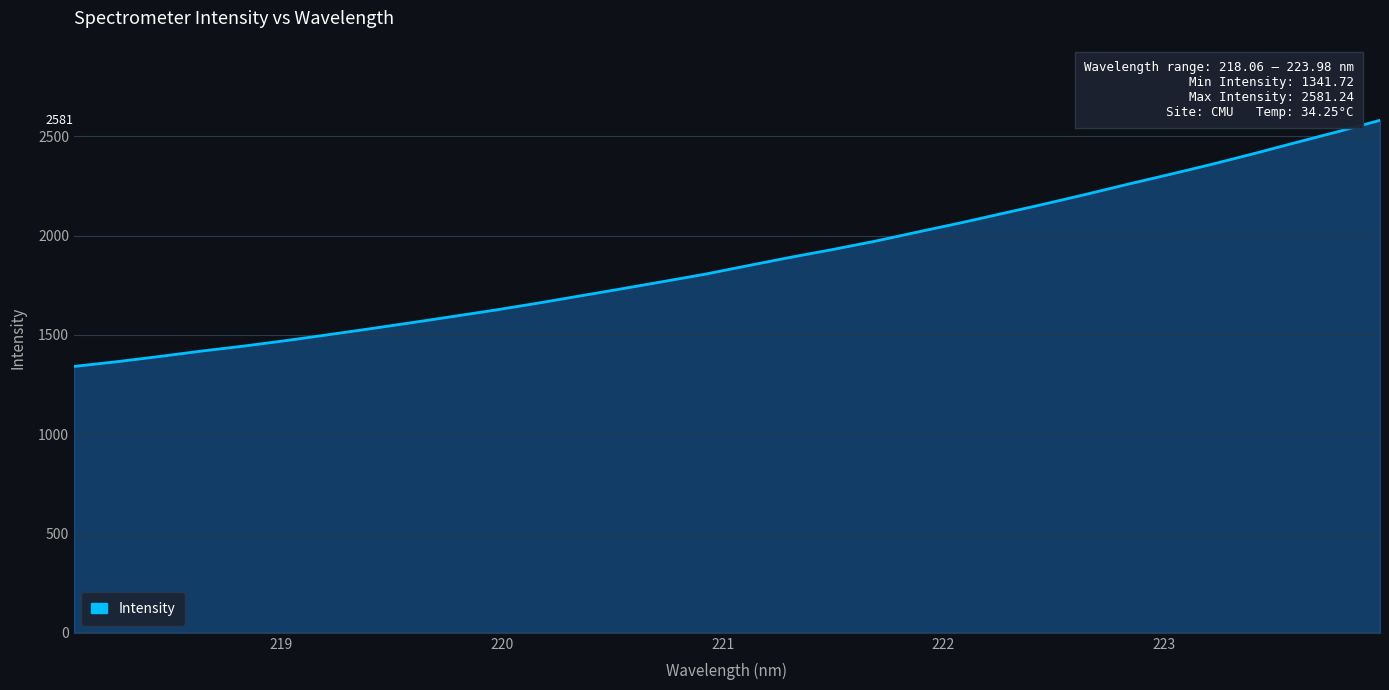

What is the minimum value shown in the chart?

1341.7